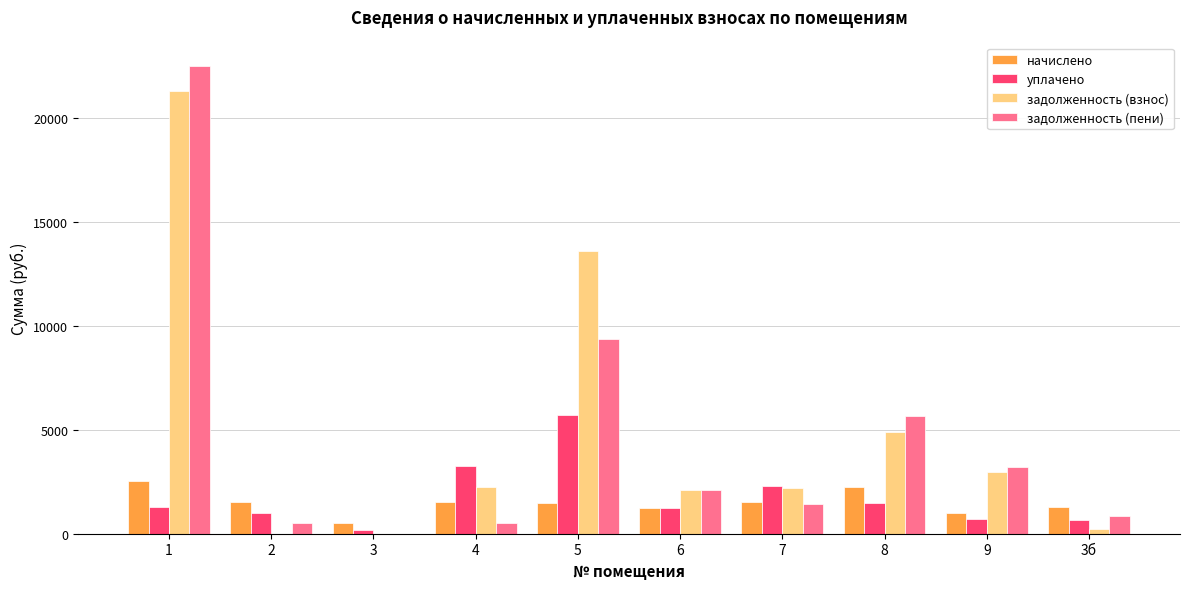

Which label corresponds to the largest value in the chart?

1